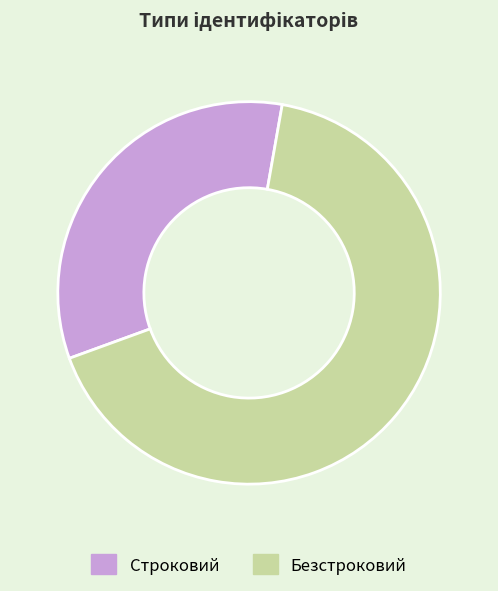

How many segments does this pie chart have?

2